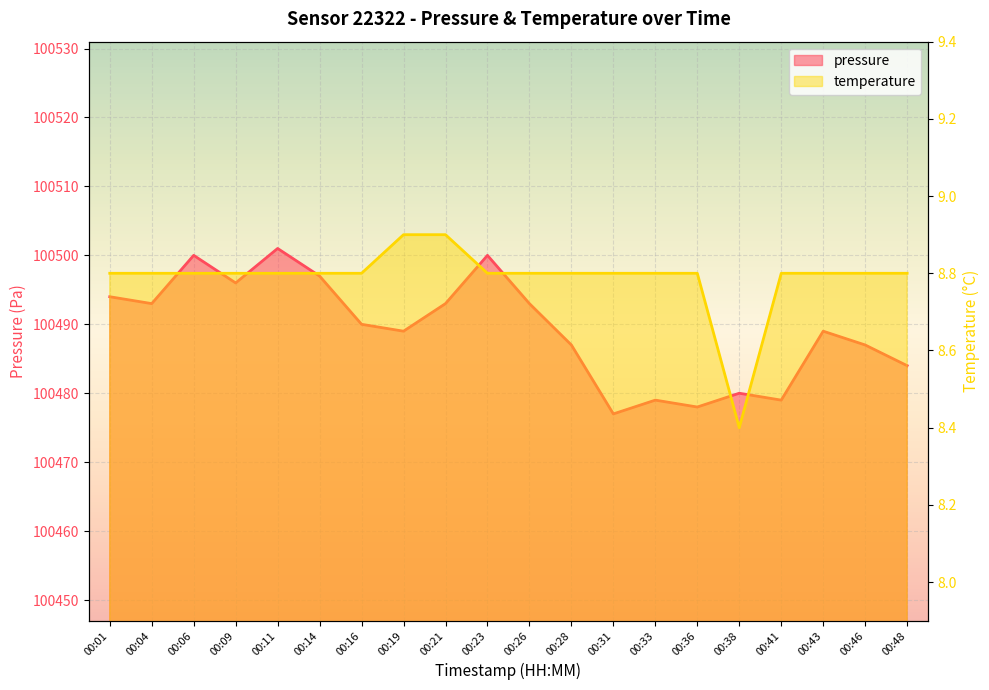

Reading right to left, list all the values displayed in this chart.

pressure: 100484.0	100487.0	100489.0	100479.0	100480.0	100478.0	100479.0	100477.0	100487.0	100493.0	100500.0	100493.0	100489.0	100490.0	100497.0	100501.0	100496.0	100500.0	100493.0	100494.0
temperature: 8.8	8.8	8.8	8.8	8.4	8.8	8.8	8.8	8.8	8.8	8.8	8.9	8.9	8.8	8.8	8.8	8.8	8.8	8.8	8.8